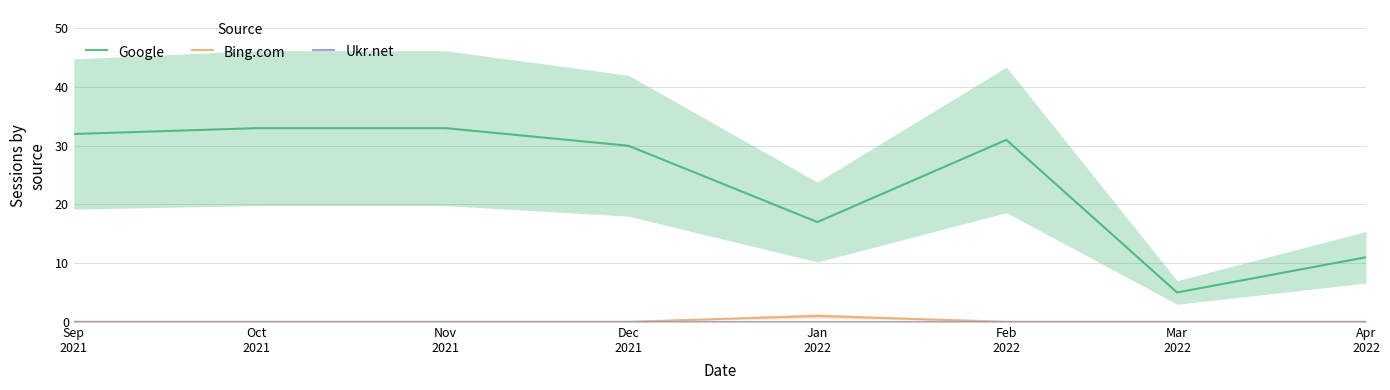

What is the greatest value displayed?

33